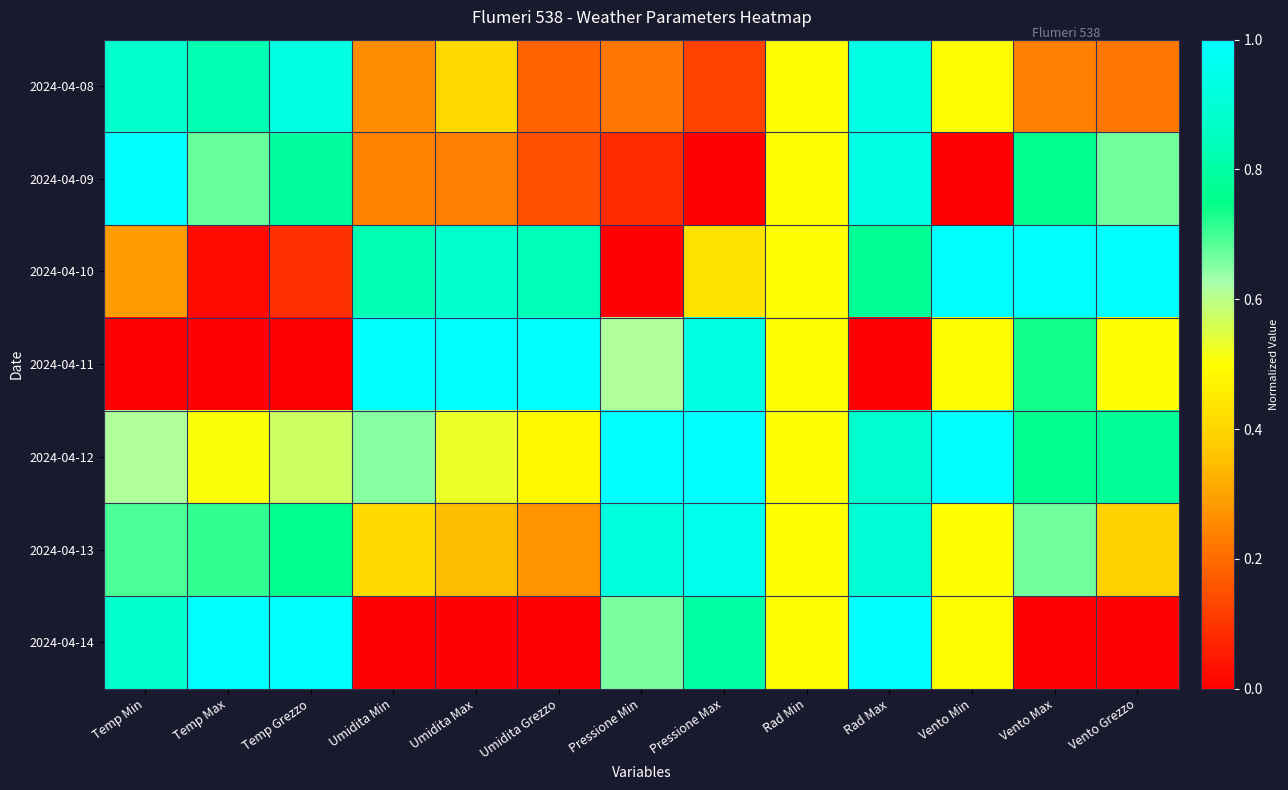

How many categories are shown in the chart?

13